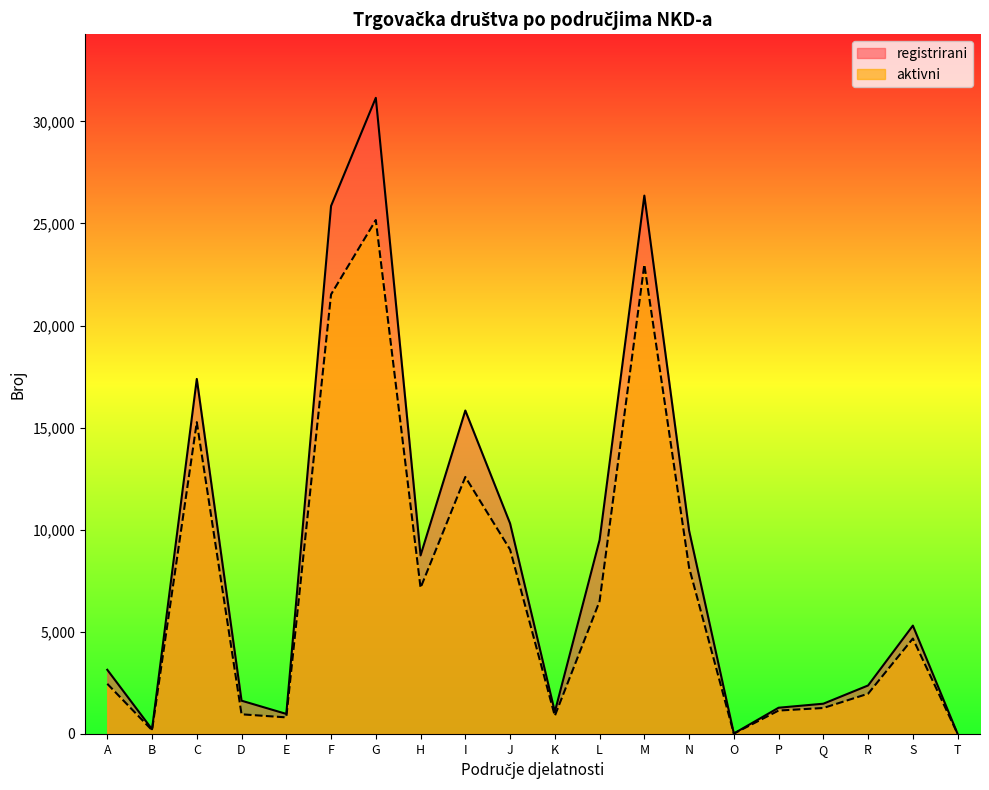

Where does the registrirani series first go above 5305?

C